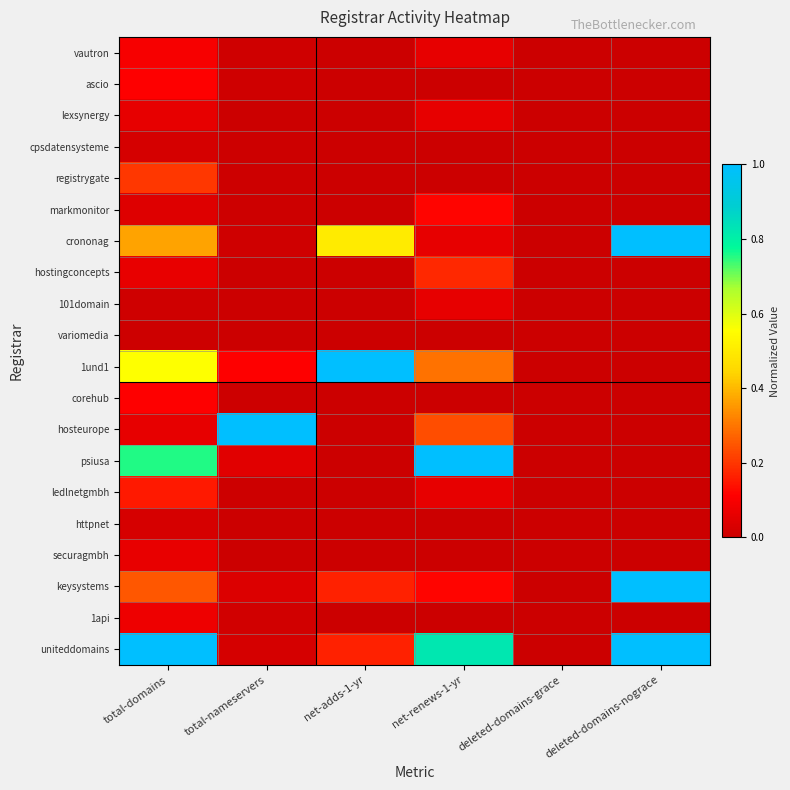

At which category is the sum across all series the highest?

total-domains